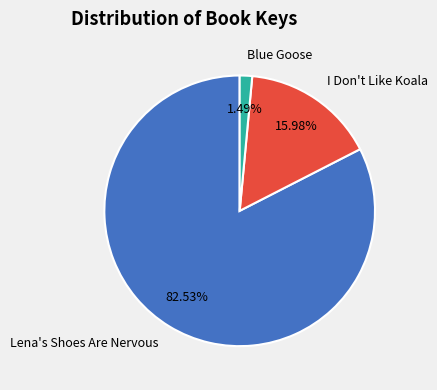

Which has a higher value, Lena's Shoes Are Nervous or Blue Goose?

Lena's Shoes Are Nervous